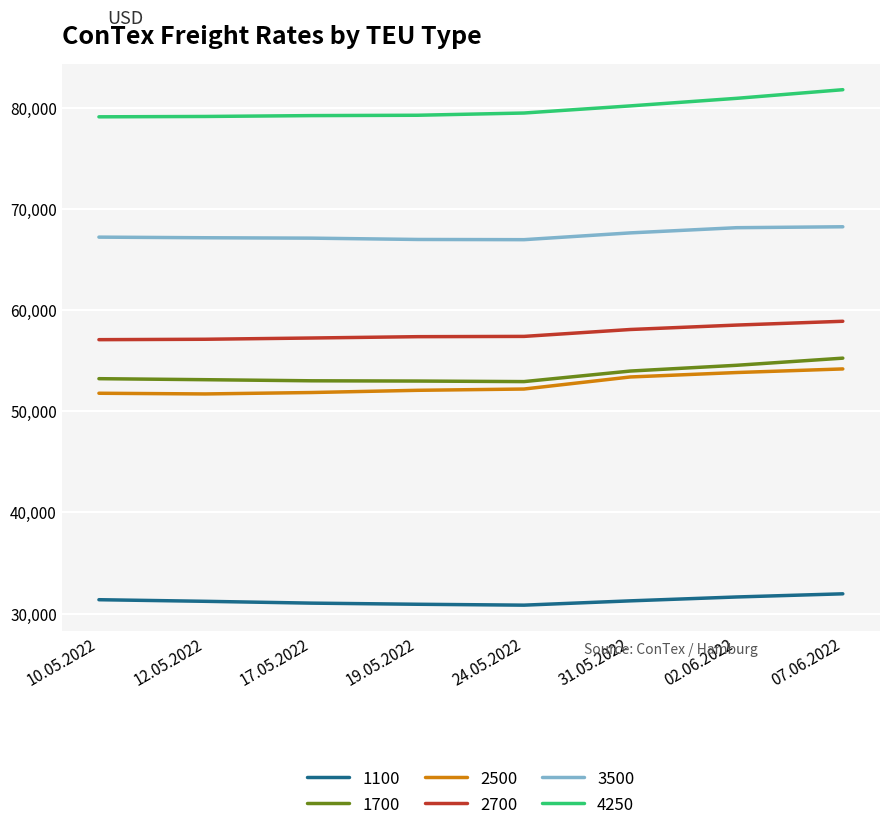

What is the spread (max minus min) of values at 07.06.2022?

49816